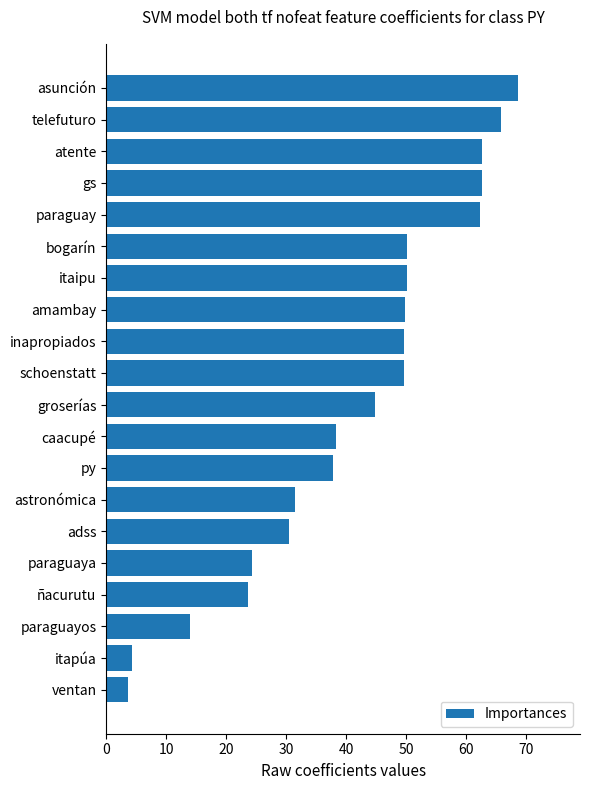

What is the value of the 8th bar from the top?

49.7